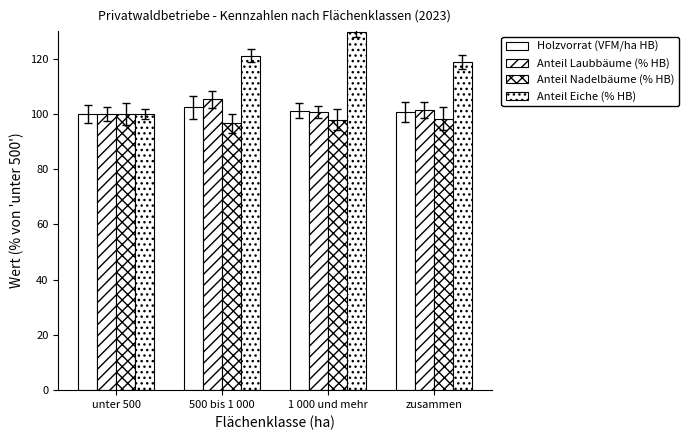

How many bars are there in total?

16